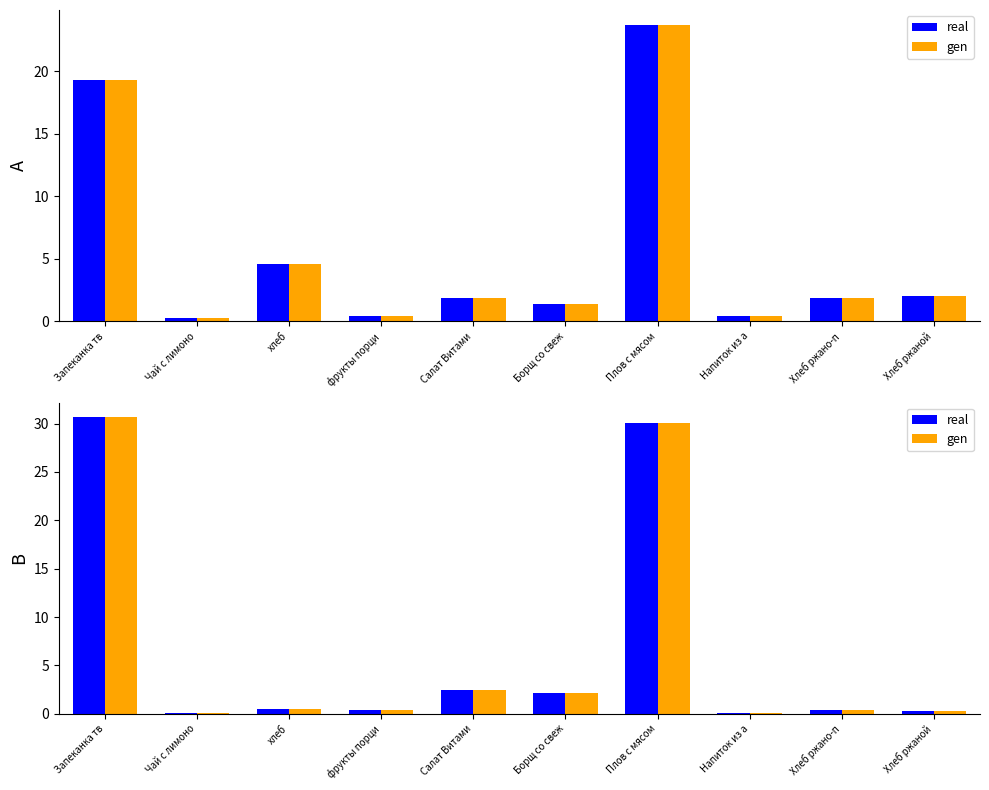

What is the label of the 7th bar from the right?

фрукты порци